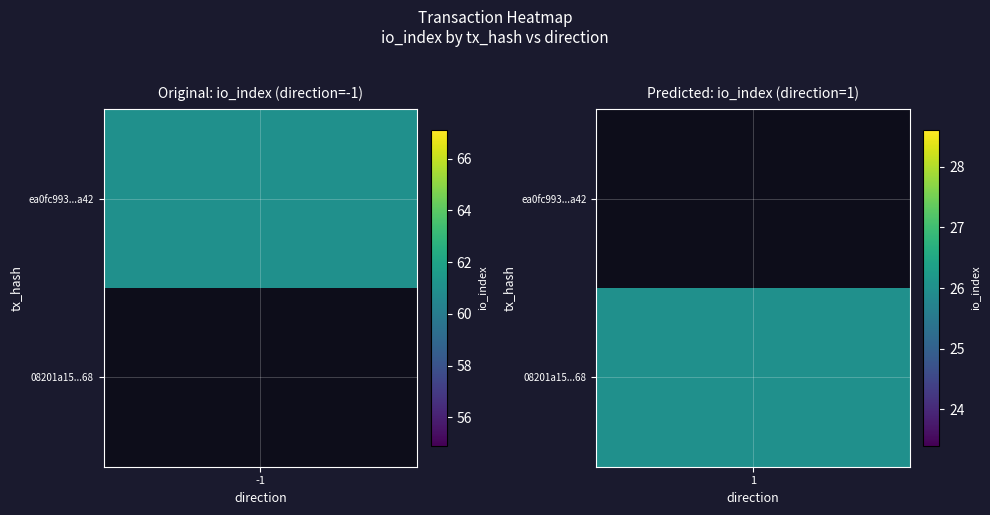

Between direction and io_index, which is larger?

io_index